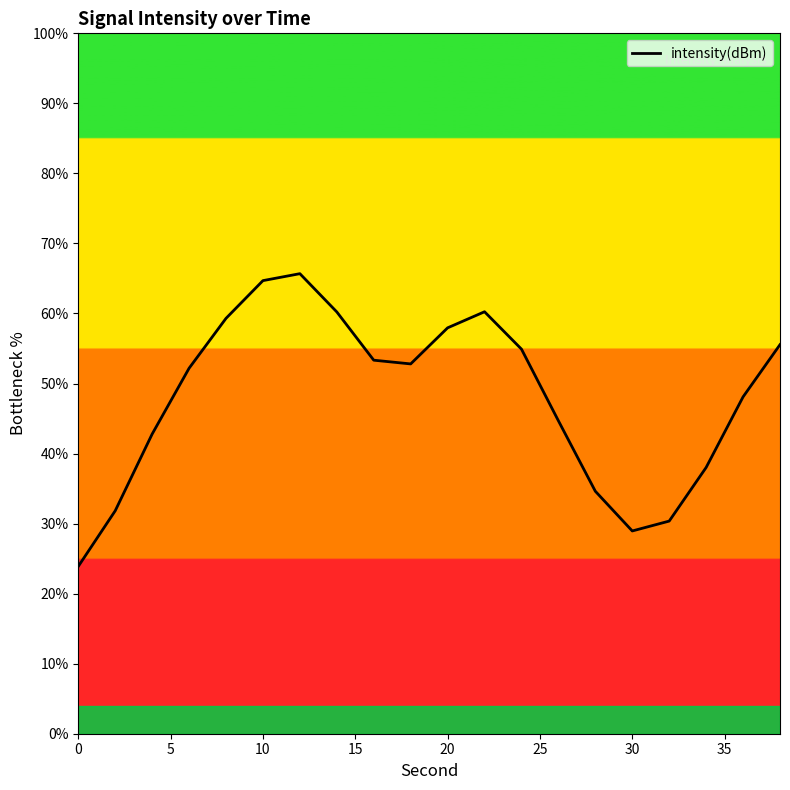

What is the difference between the maximum and minimum values?

41.8